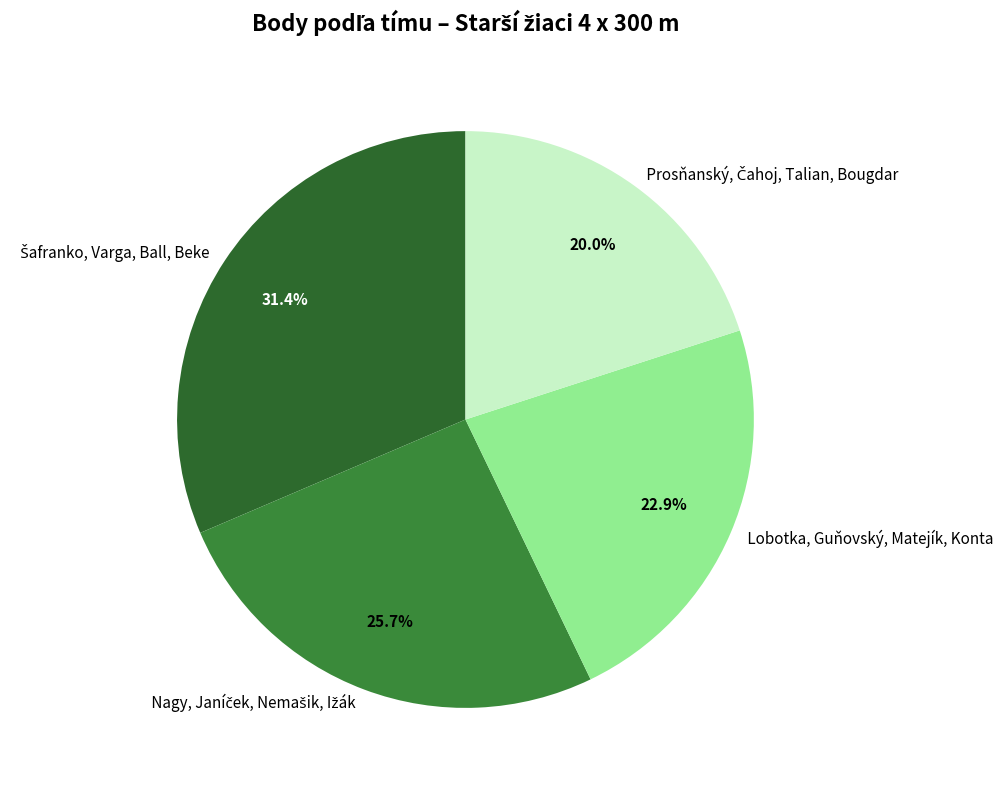

Is there a majority slice in this chart?

No